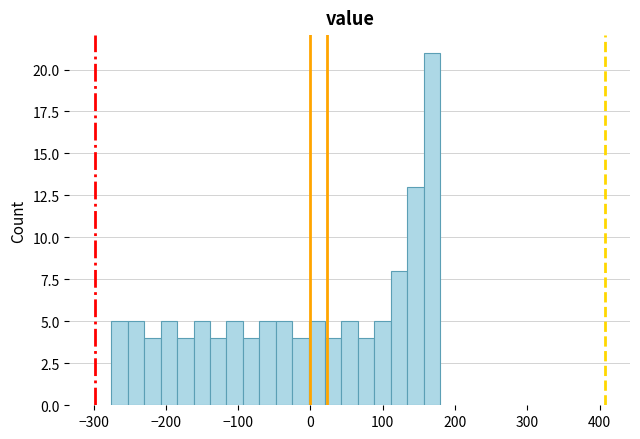

Around what value on the x-axis is the tallest bar? Give the approximate position of its centre, as read against the axis.

170